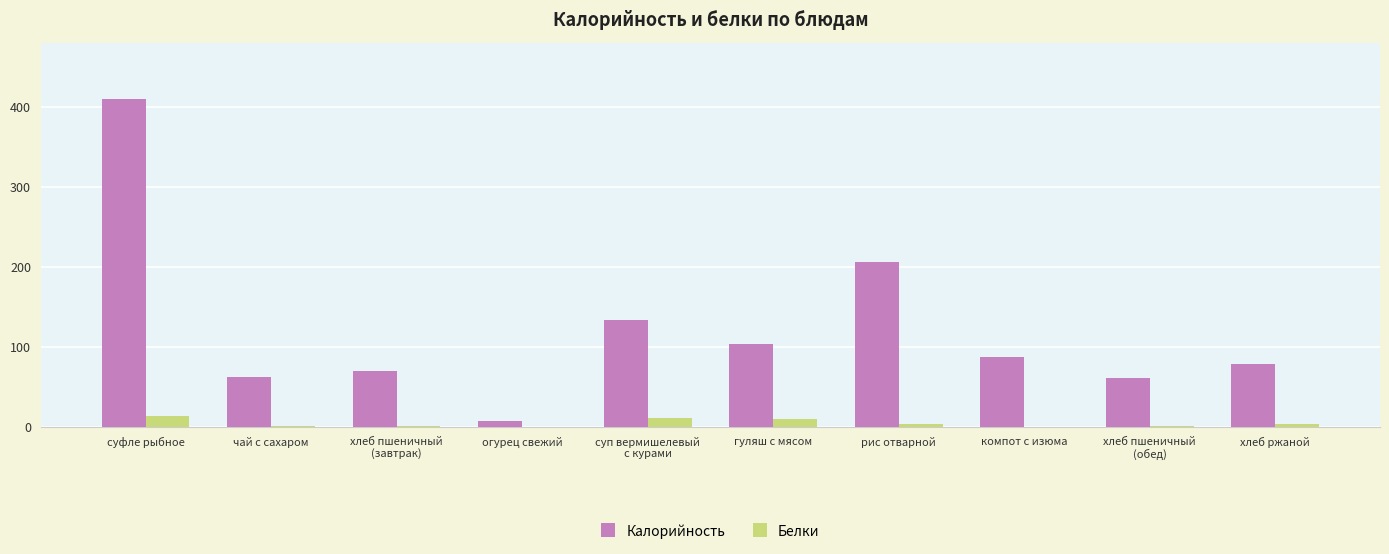

Is it true that Калорийность equals 206 at рис отварной?

True